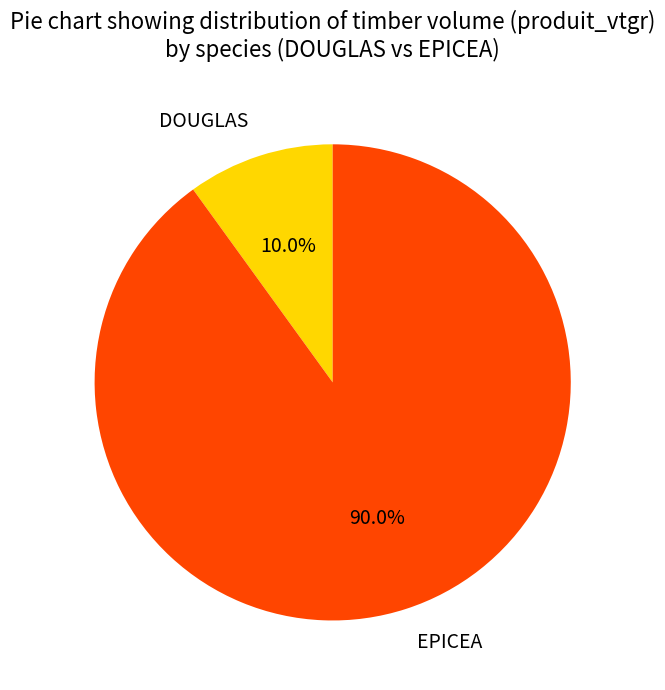

Does any single category account for the majority?

Yes